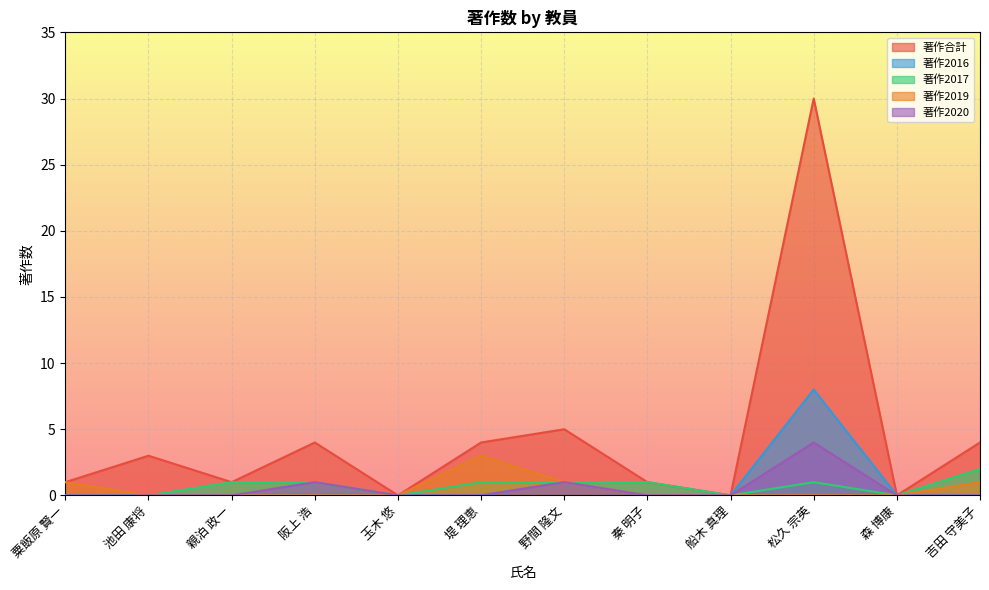

What is the sum of the 著作2017 values at 堤 理恵 and 森 博康?

1